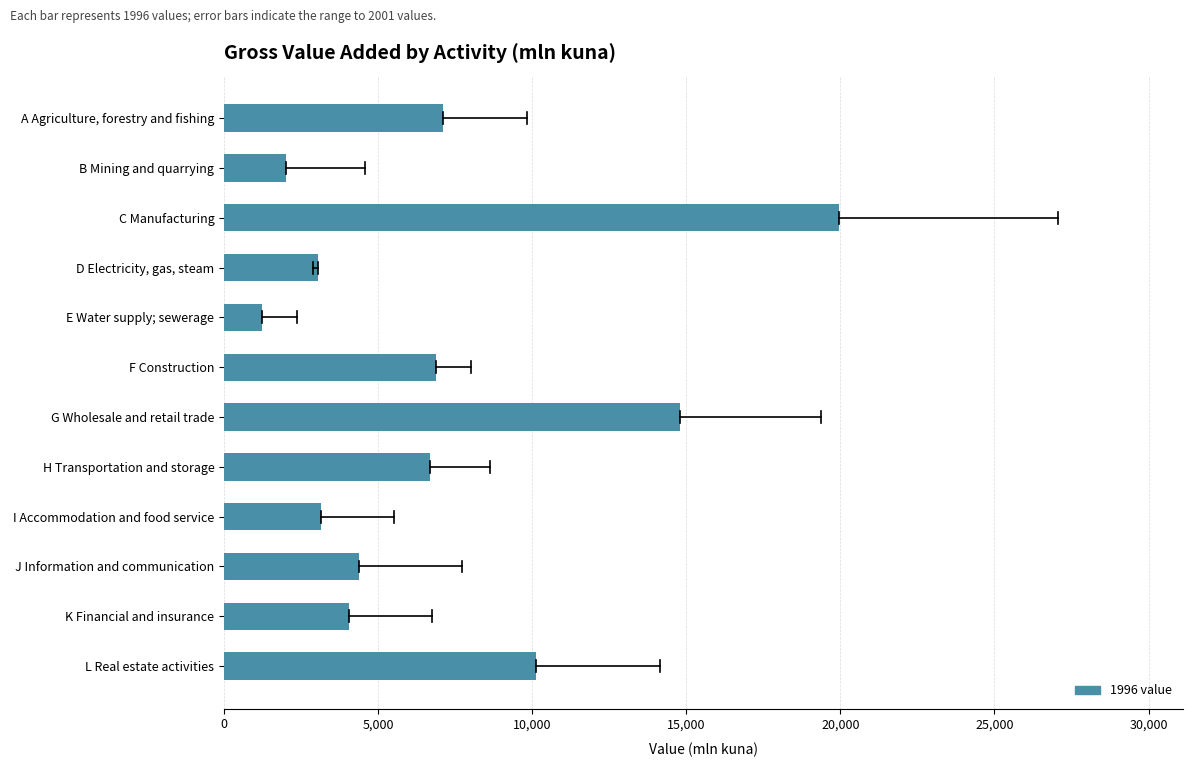

What is the sum of the values at B Mining and quarrying and J Information and communication?

6380.7